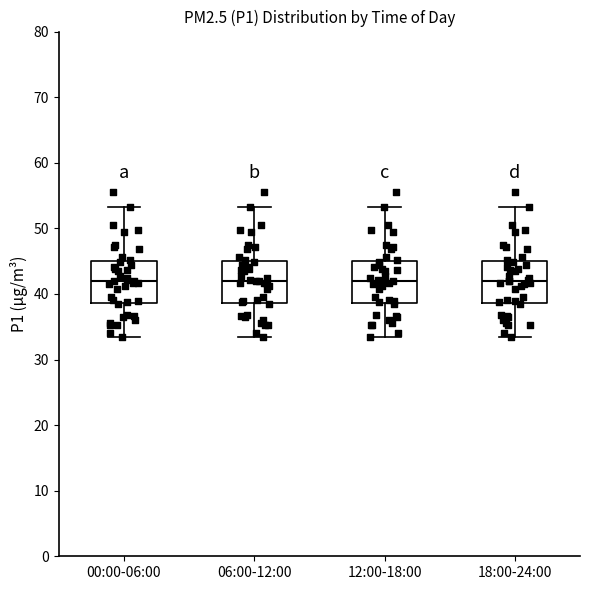

Reading left to right, transcribe this box plot: for each box, give where its median line is, the range the box spans, and where its two whiskers end, as read against the y-axis. The values are not printed on the chart, so give them approximately, as read against the axis.

00:00-06:00: median 42, box 39 to 45, whiskers 33 to 53
06:00-12:00: median 42, box 39 to 45, whiskers 33 to 53
12:00-18:00: median 42, box 39 to 45, whiskers 33 to 53
18:00-24:00: median 42, box 39 to 45, whiskers 33 to 53